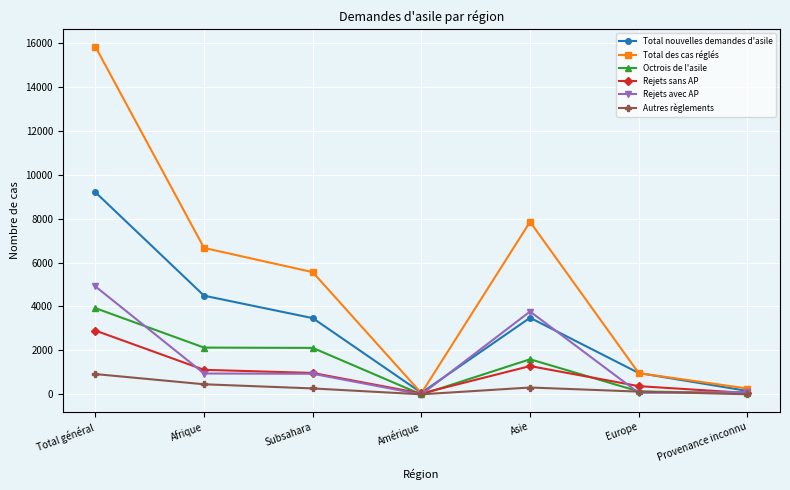

Which category has the highest value in the Total nouvelles demandes d'asile series?

Total général